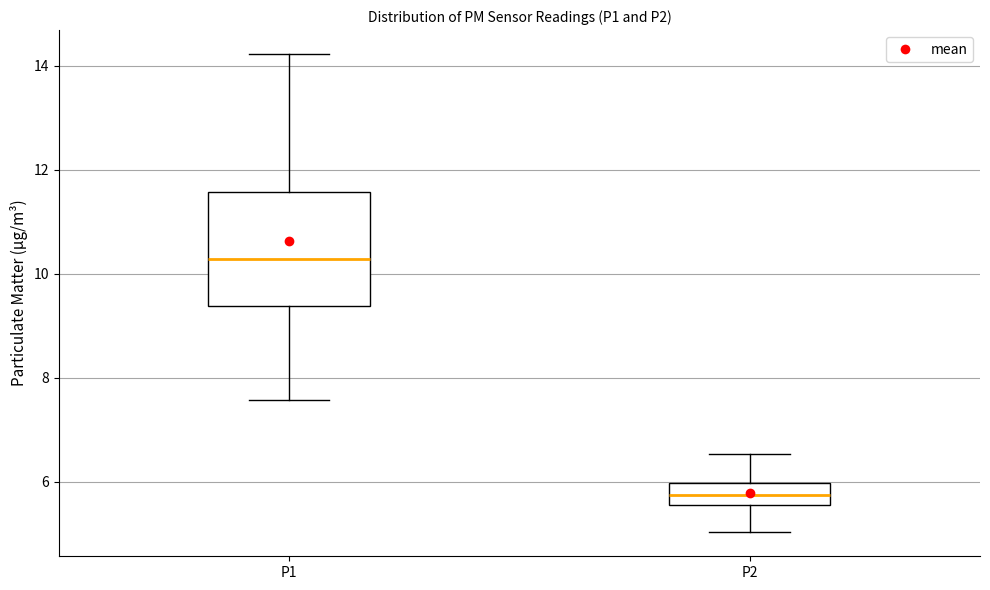

Where is the upper edge of the box for P1 on the y-axis? The values are not printed on the chart, so give them approximately, as read against the axis.

11.6